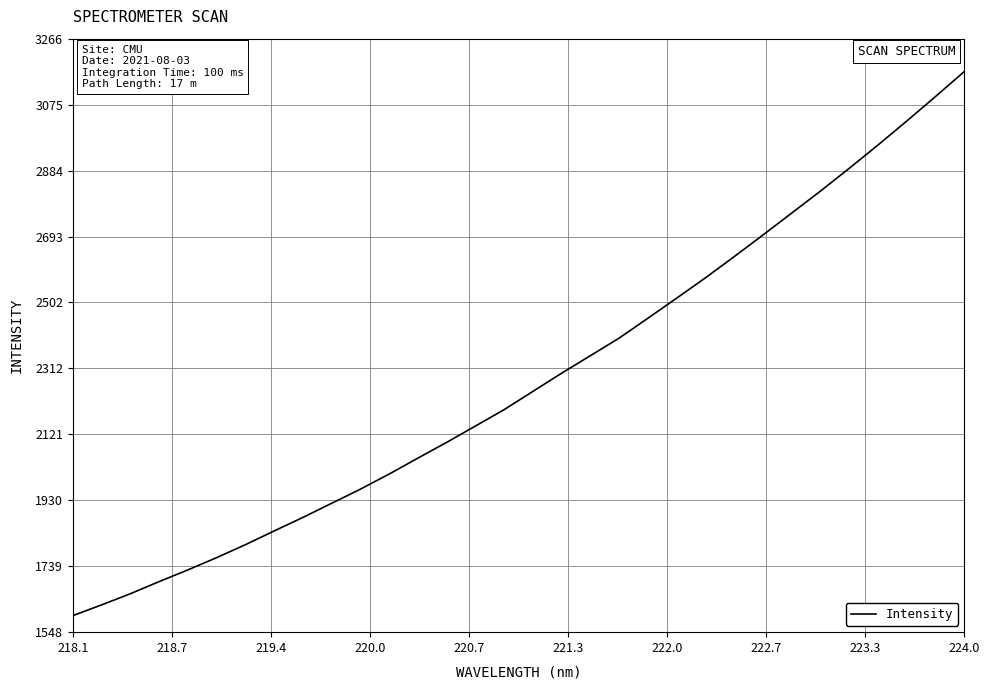

What is the difference between the maximum and minimum values?

1575.4